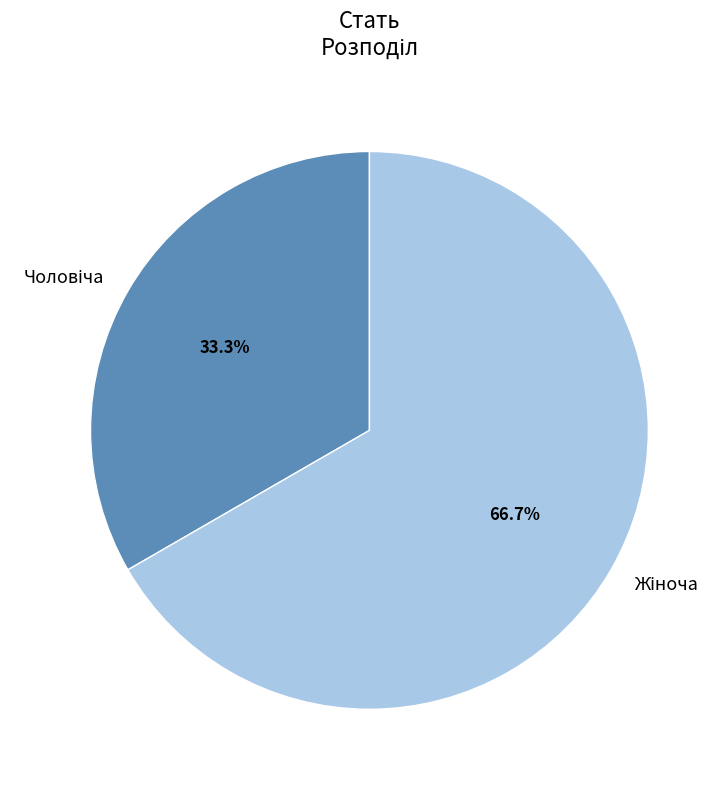

Does any single category account for the majority?

Yes